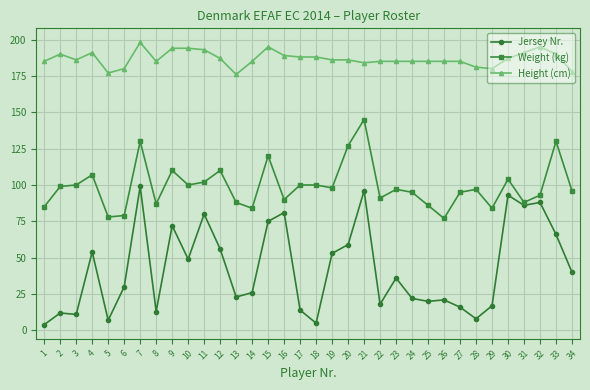

Reading right to left, extract all data points from this chart.

Jersey Nr.: 40	66	88	86	93	17	8	16	21	20	22	36	18	96	59	53	5	14	81	75	26	23	56	80	49	72	13	99	30	7	54	11	12	4
Weight (kg): 96	130	93	88	104	84	97	95	77	86	95	97	91	145	127	98	100	100	90	120	84	88	110	102	100	110	87	130	79	78	107	100	99	85
Height (cm): 178	190	195	191	187	180	181	185	185	185	185	185	185	184	186	186	188	188	189	195	185	176	187	193	194	194	185	198	180	177	191	186	190	185